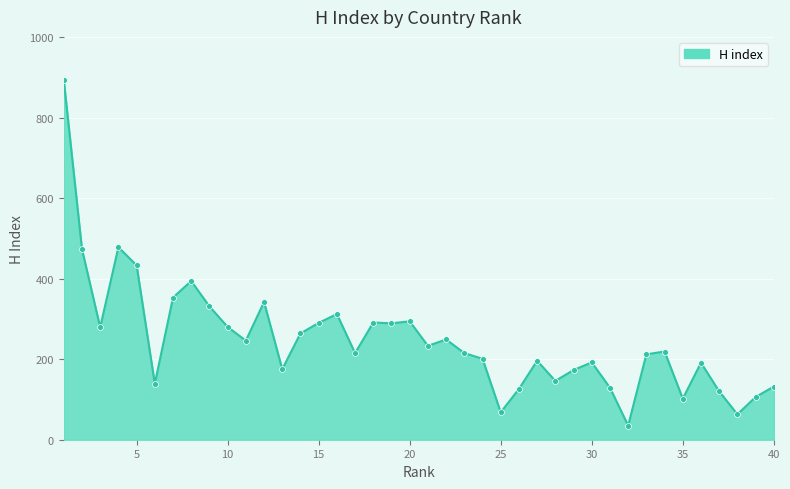

What is the difference between the maximum and minimum values?

858